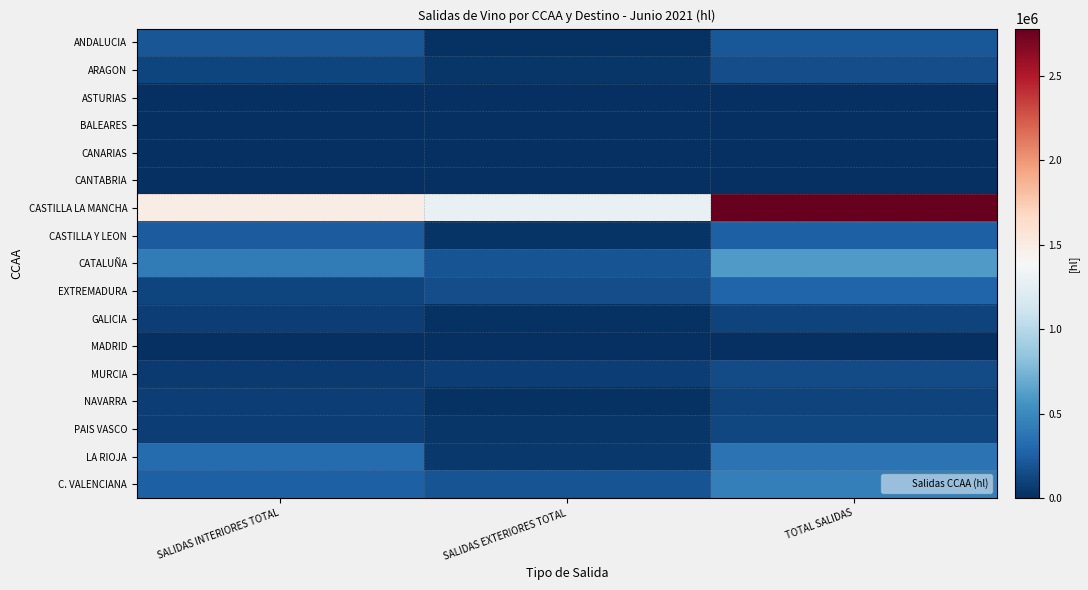

Which series has the largest range (max minus min)?

CASTILLA LA MANCHA